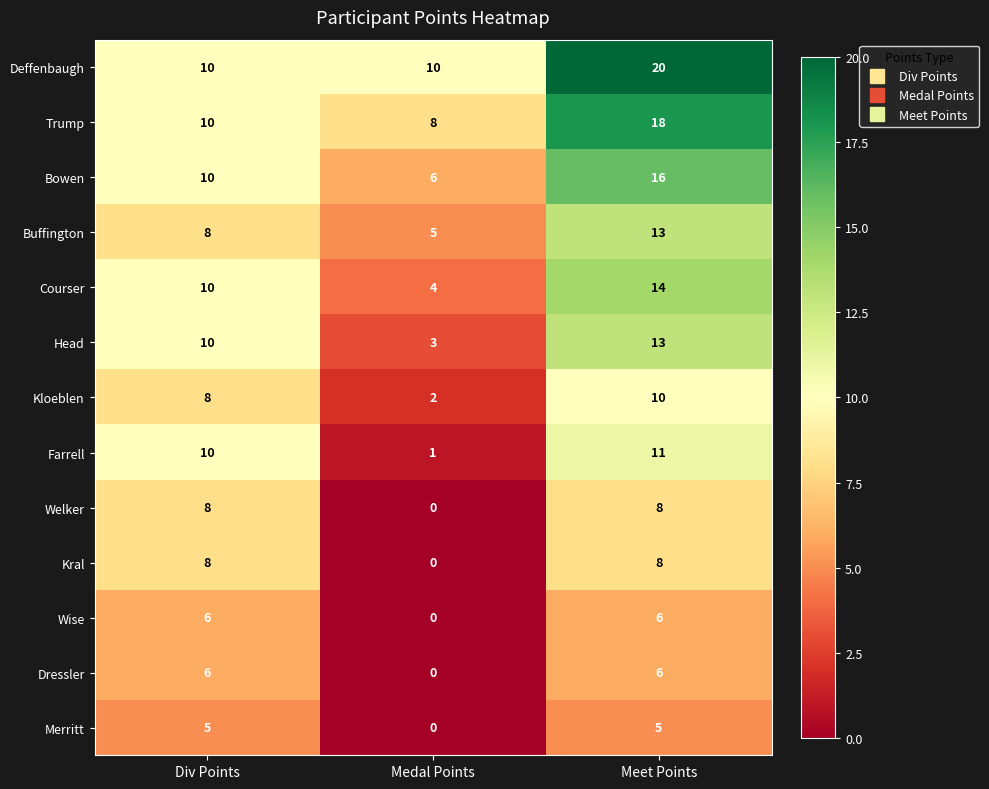

What is the total value across all series at Medal Points?

39